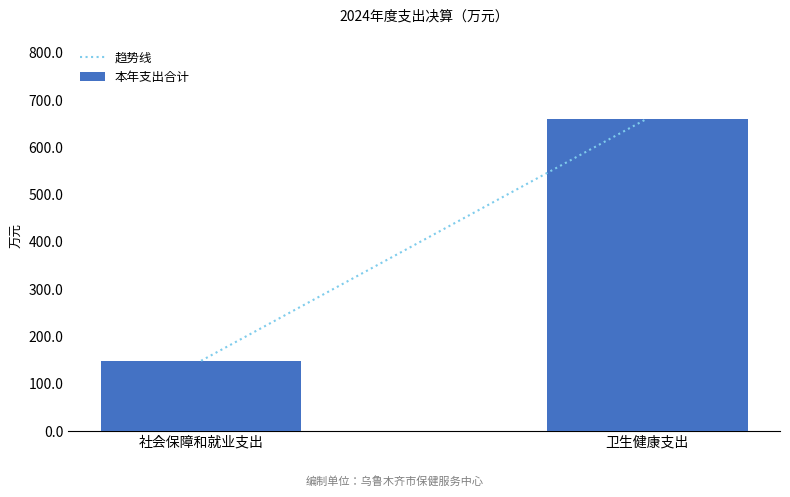

What is the average value?

404.7